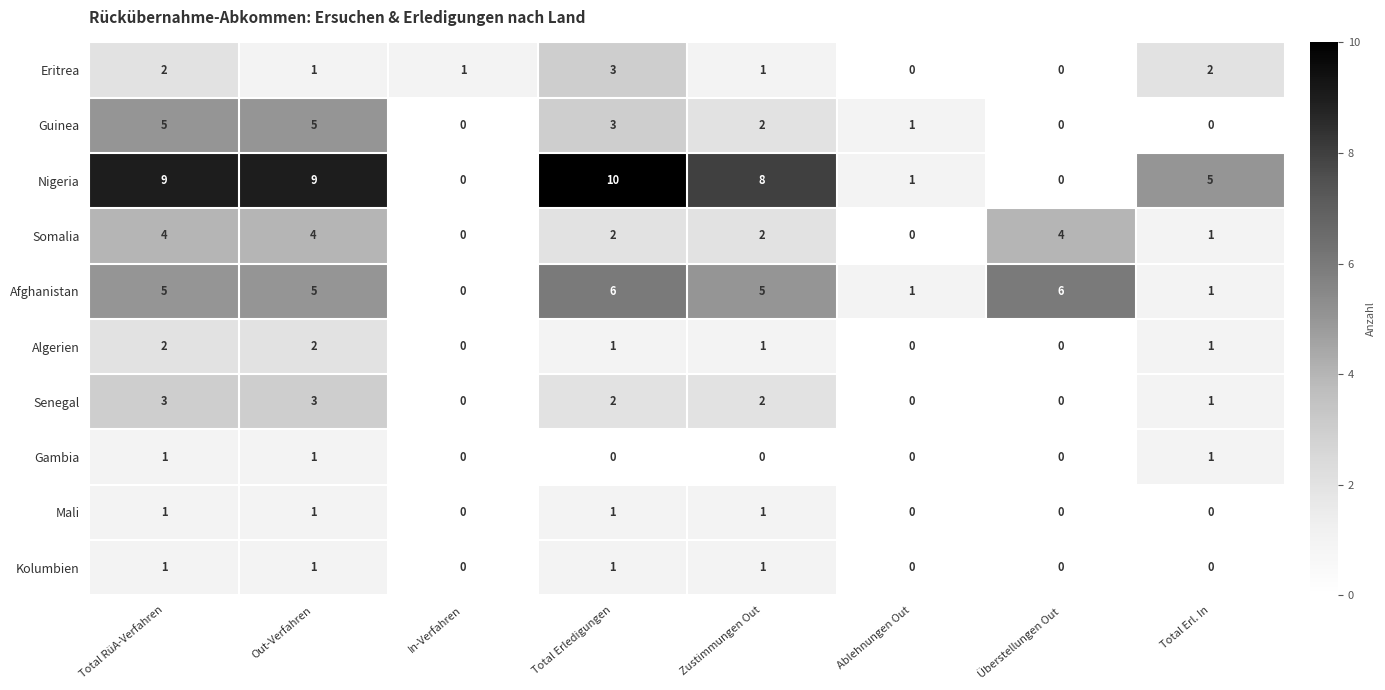

Which category has the highest value across all series?

Total Erledigungen